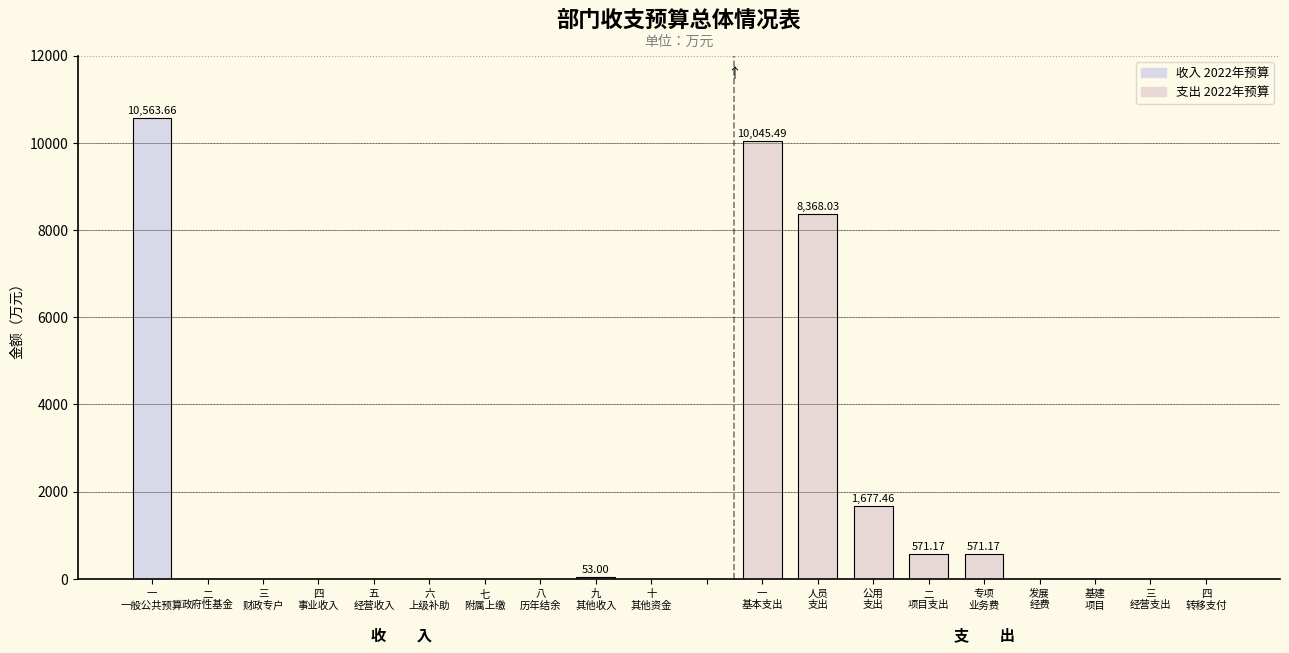

The value at 一 一般公共预算 is 10563.7. True or false?

True